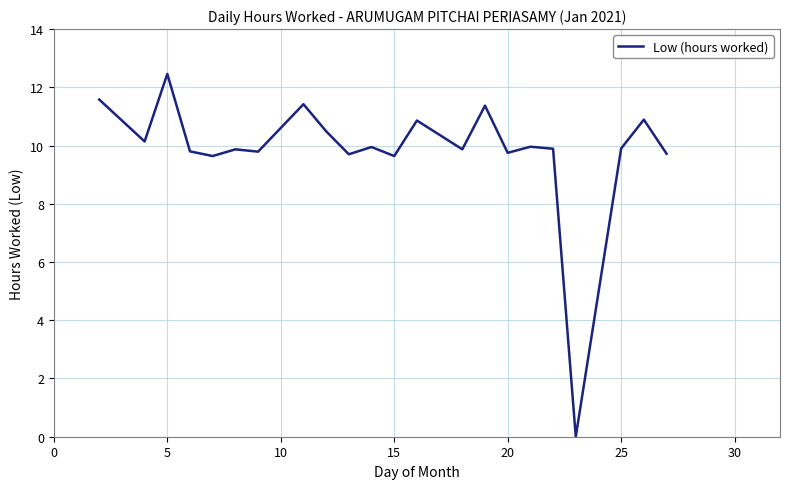

What is the difference between the maximum and minimum values?

12.5